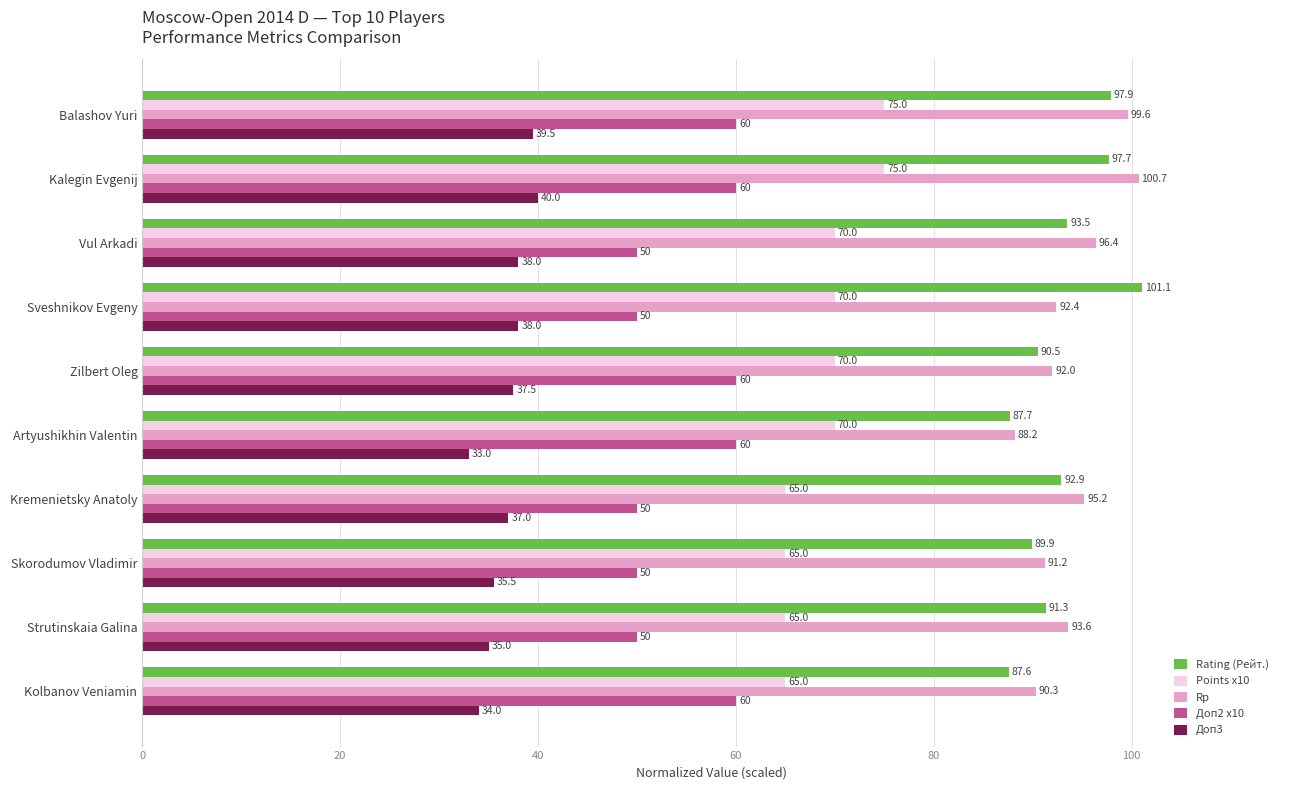

True or false: Rp has a value of 36.8 at Artyushikhin Valentin.

False